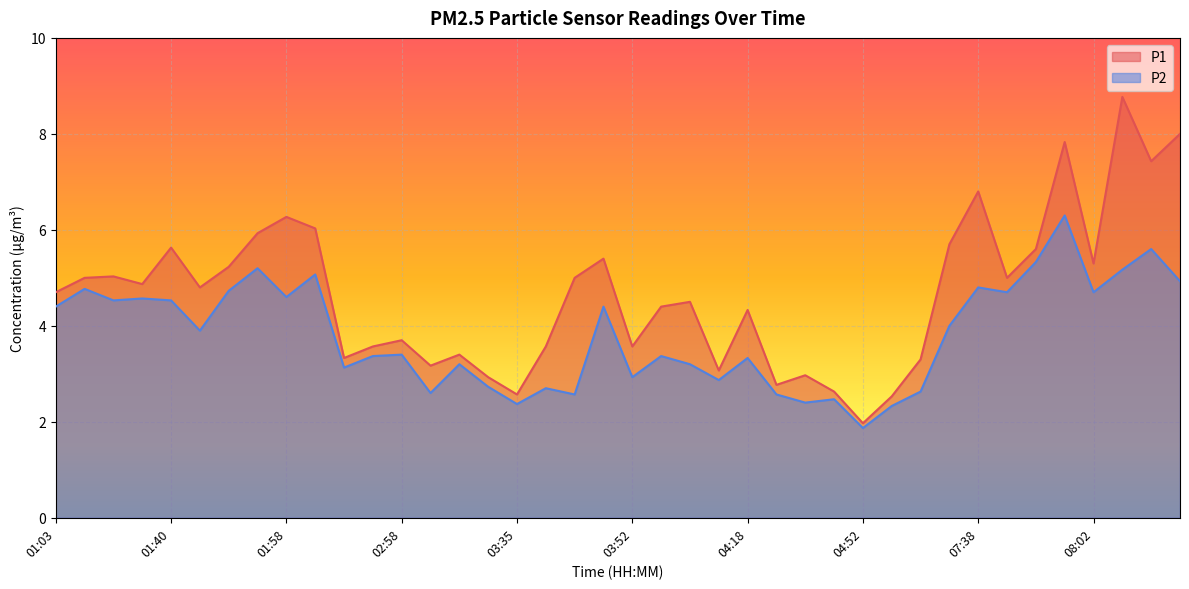

How many lines are shown in the chart?

2